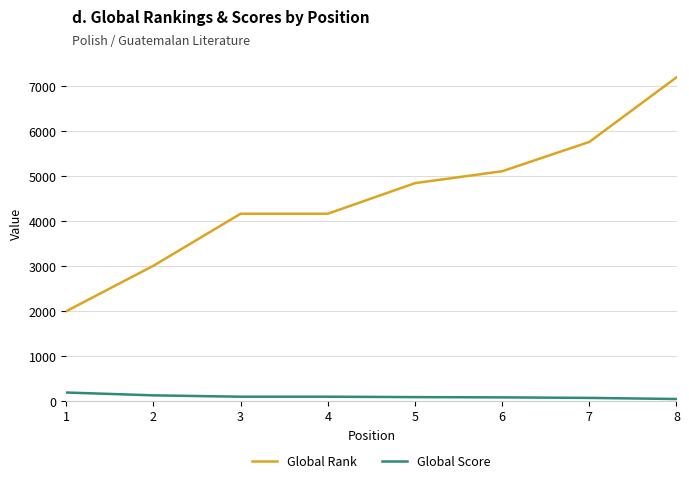

What is the difference between the maximum and minimum values in the Global Rank series?

5197